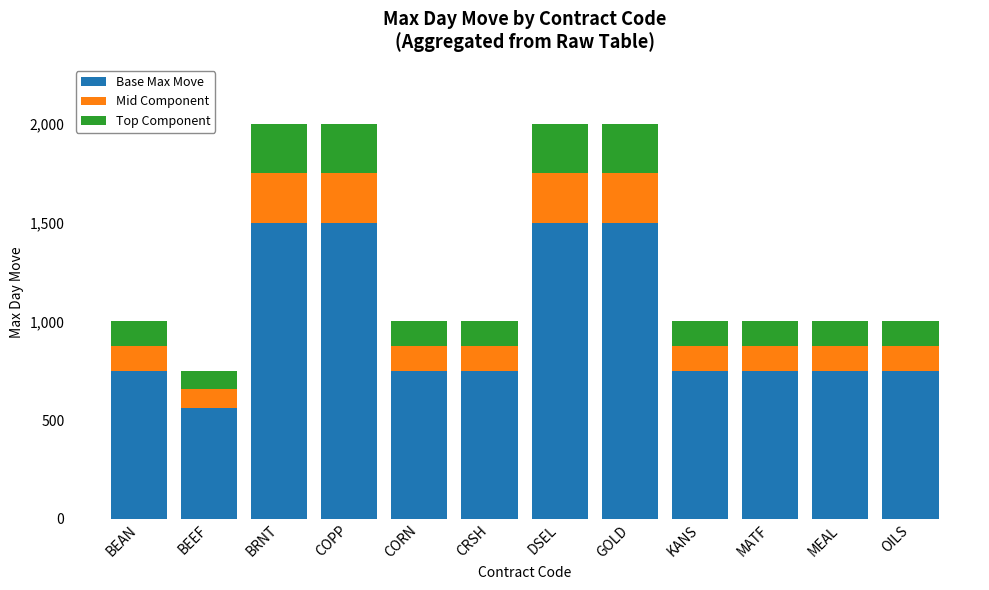

Which category has the lowest value in the Base Max Move series?

BEEF